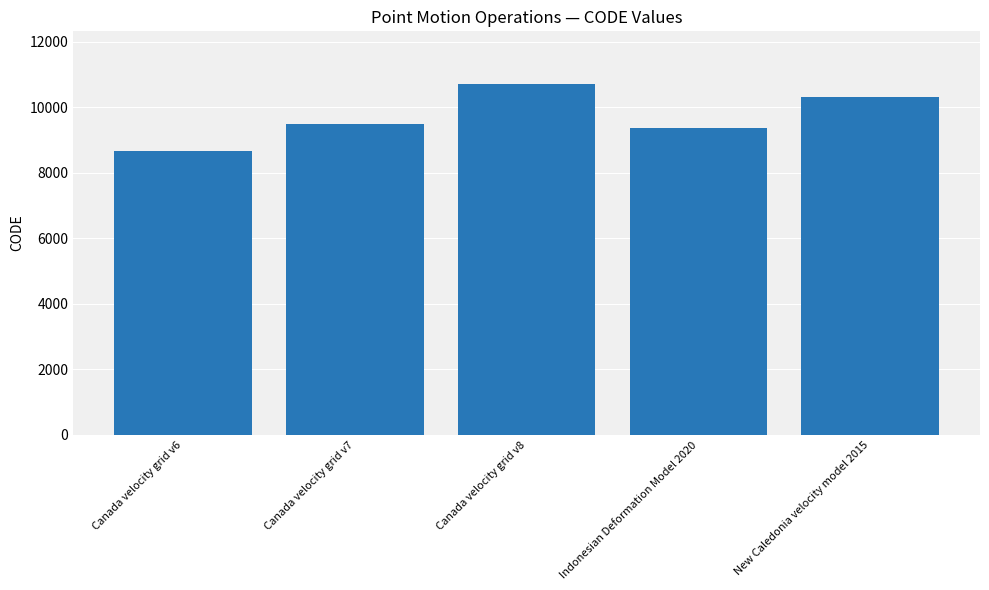

Is it true that the value at Canada velocity grid v6 is 14283?

False